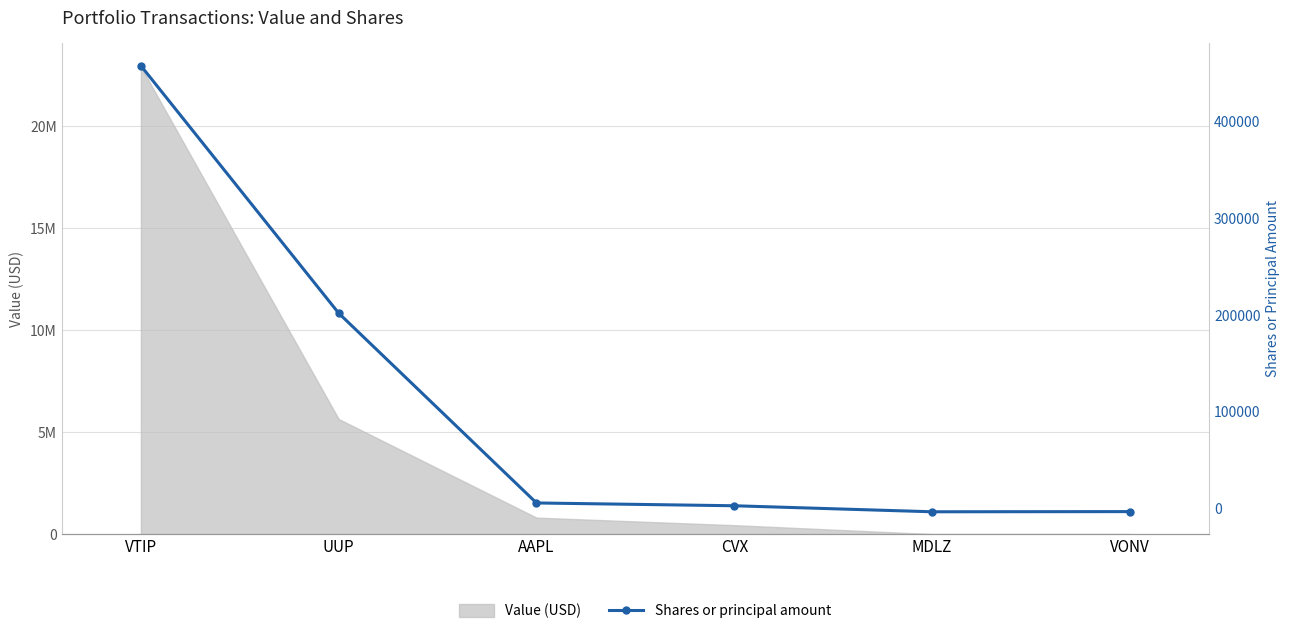

List the labels in order of value, smallest first.

MDLZ, VONV, CVX, AAPL, UUP, VTIP